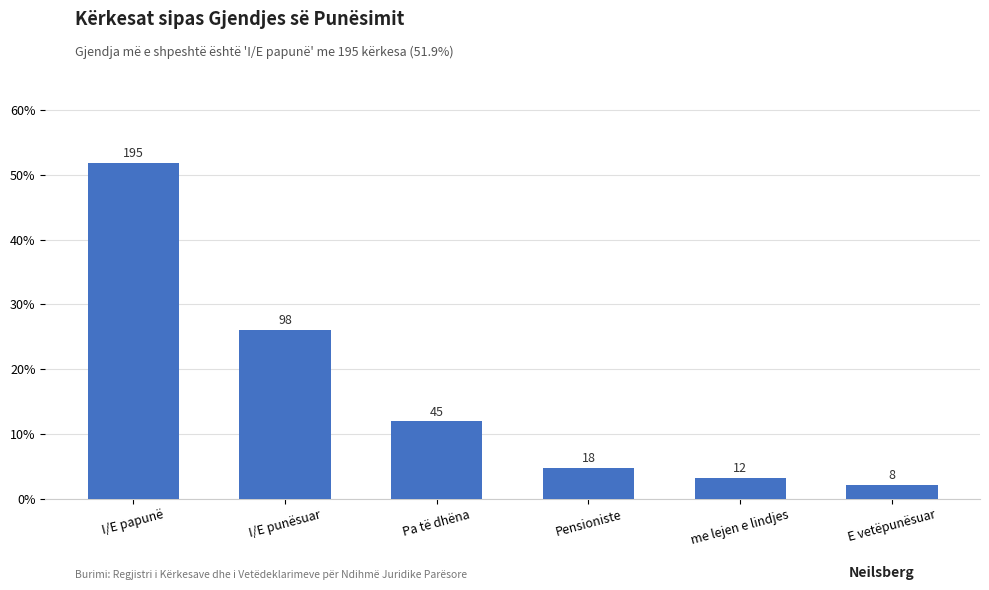

True or false: the data shows 51.9 at I/E papunë.

True